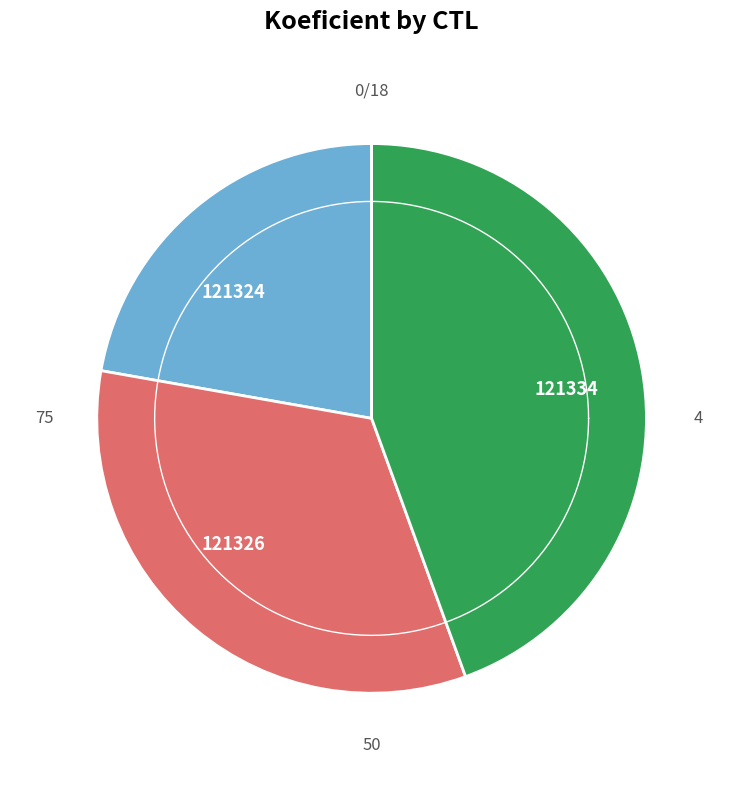

What percentage is NOT represented by 121334?

55.6%